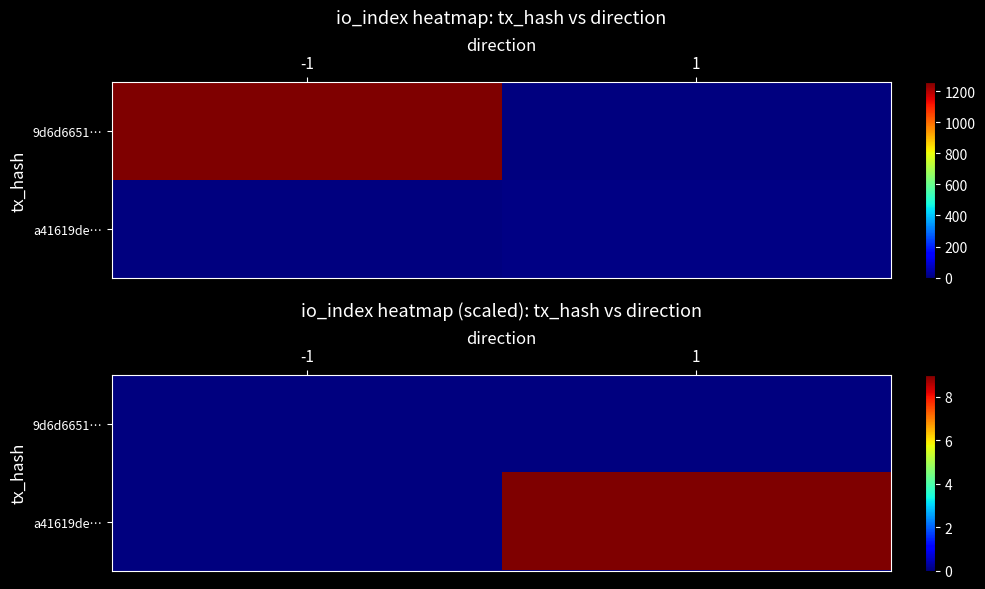

What is the sum of the a41619de… values at -1 and 1?

9